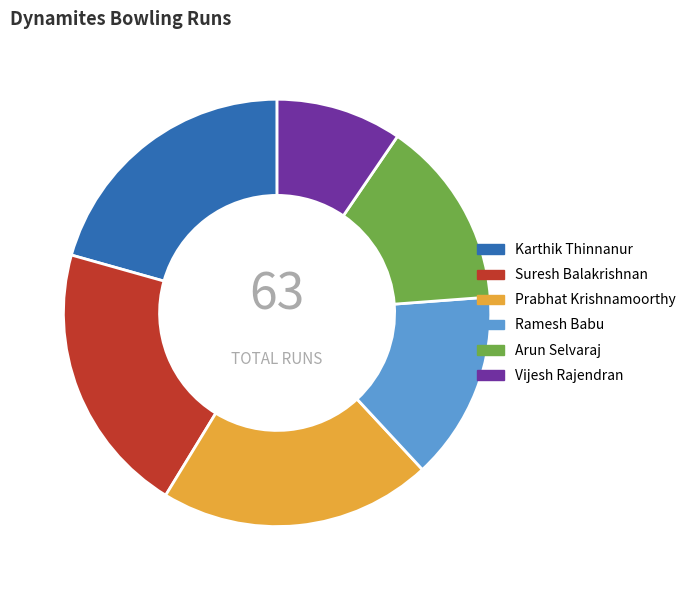

Combined, do Prabhat Krishnamoorthy and Suresh Balakrishnan account for over 50%?

No